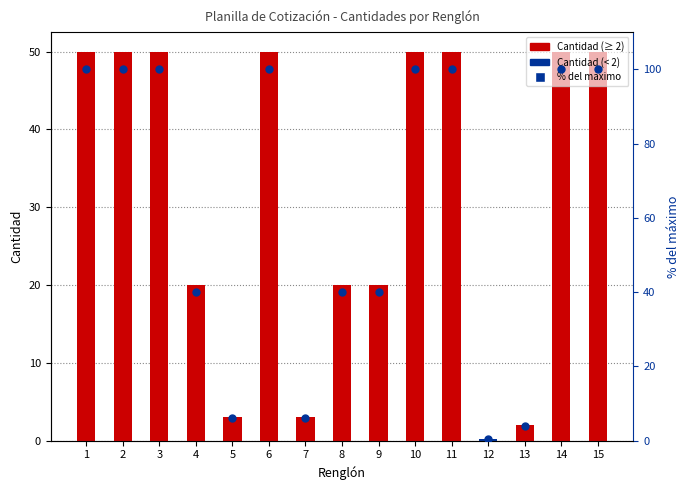

At how many categories does at least one series exceed 61?

8